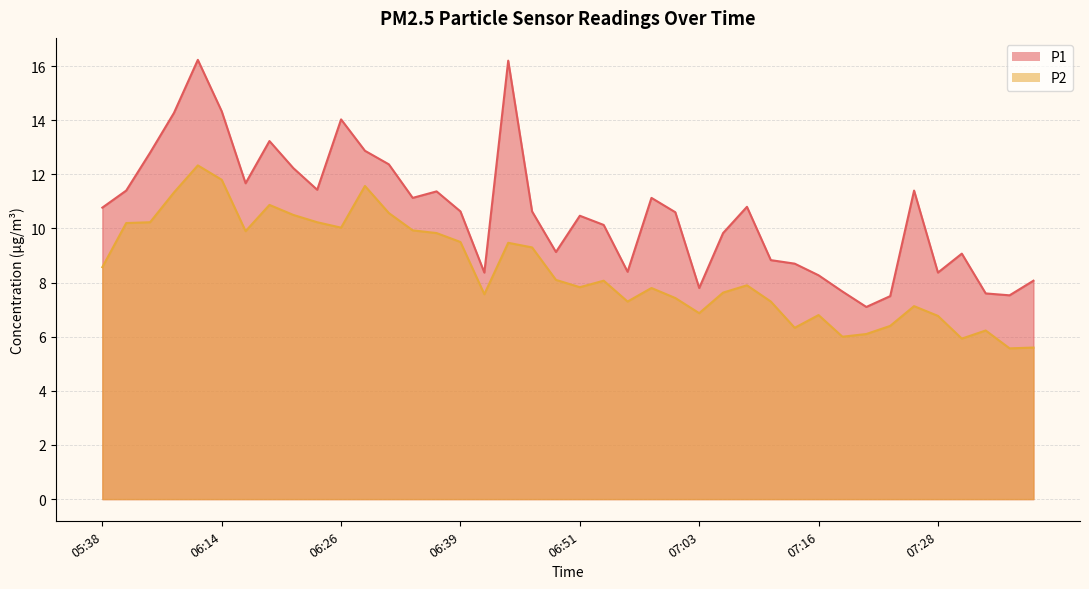

What position from the left is 06:56?

23